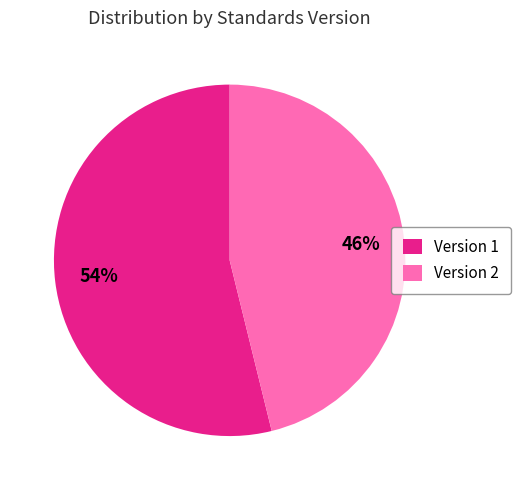

Is there any slice that represents more than half of the pie?

Yes